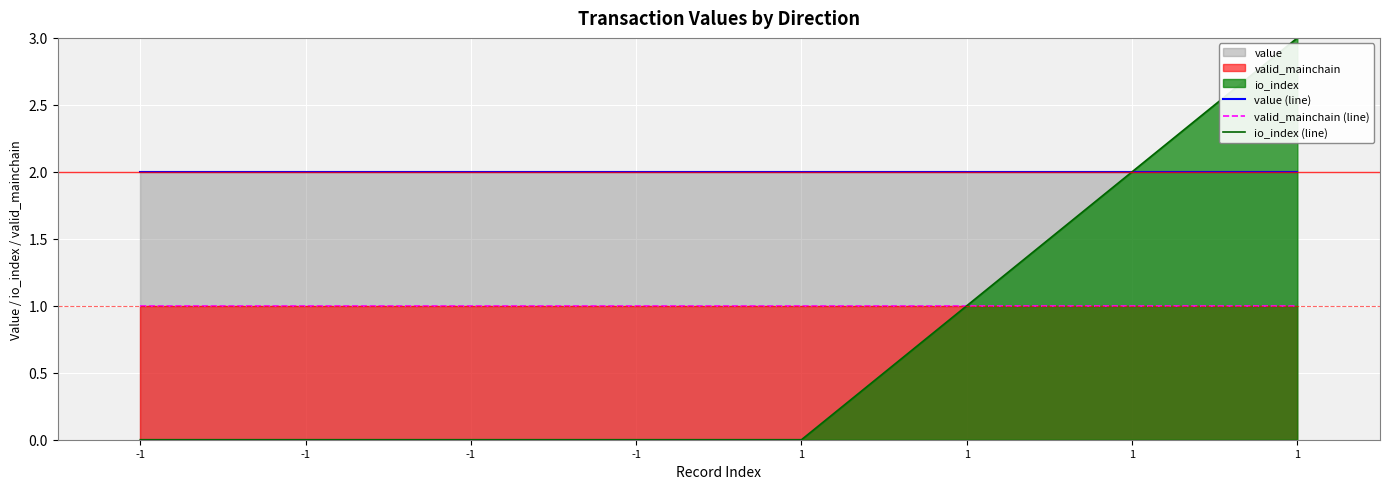

List the labels in order of valid_mainchain (line) value, largest first.

-1, -1, -1, -1, 1, 1, 1, 1